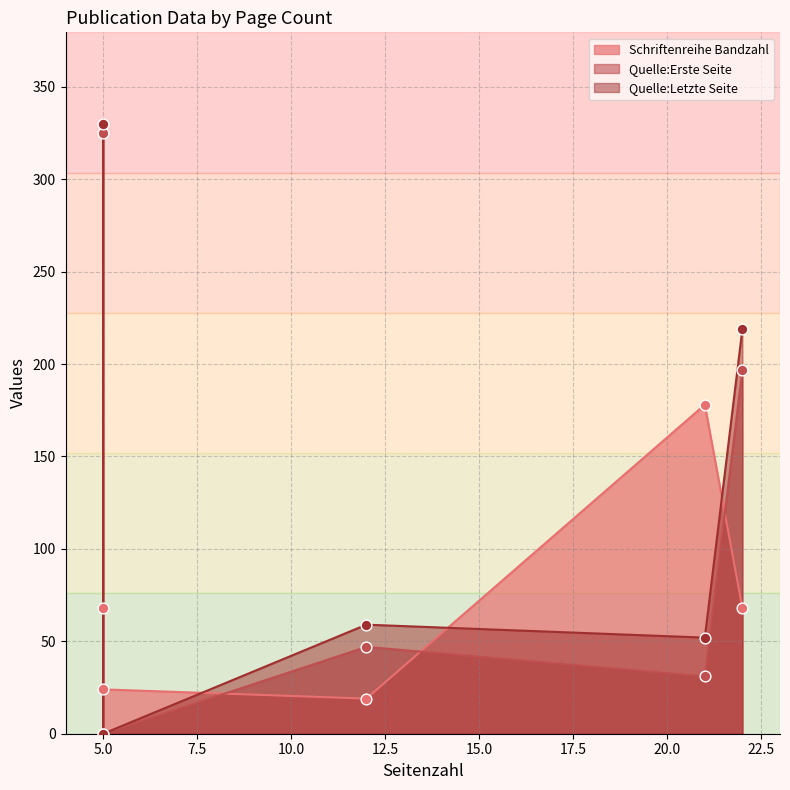

Which series has the largest Y range (max minus min)?

Quelle:Letzte Seite